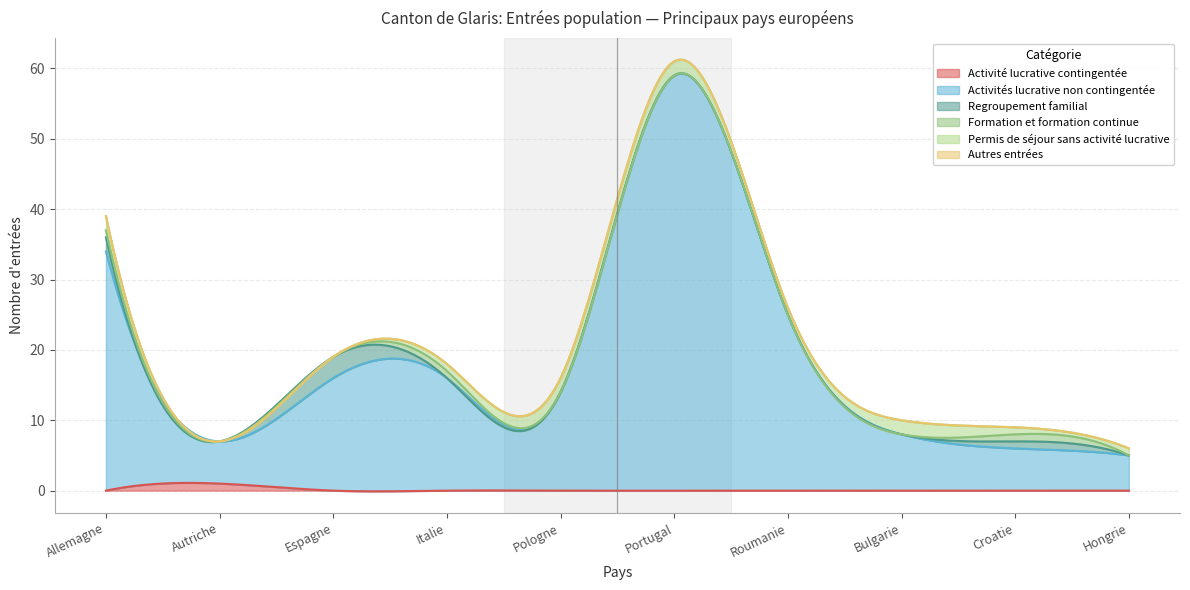

How many data points in Permis de séjour sans activité lucrative are less than 1?

2